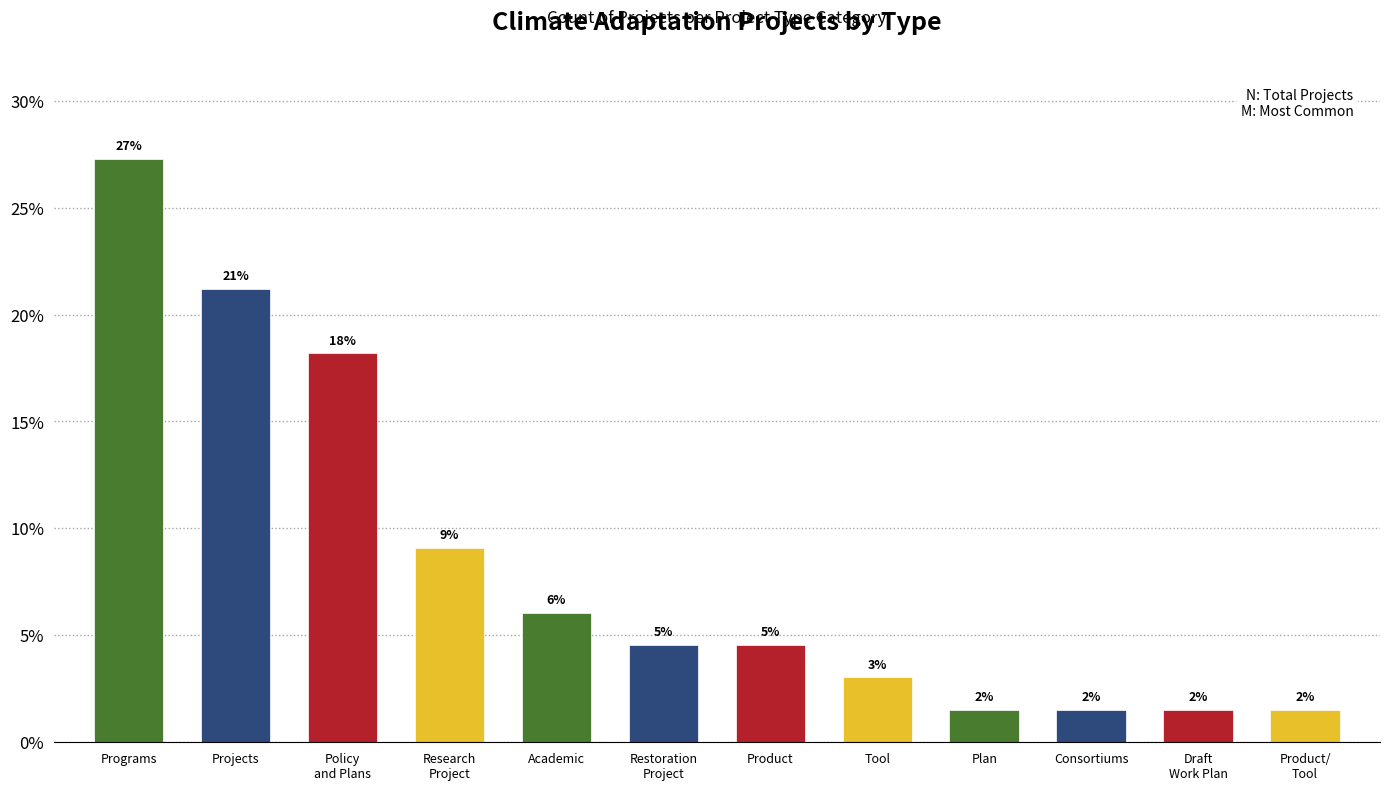

How many bars are there in total?

12